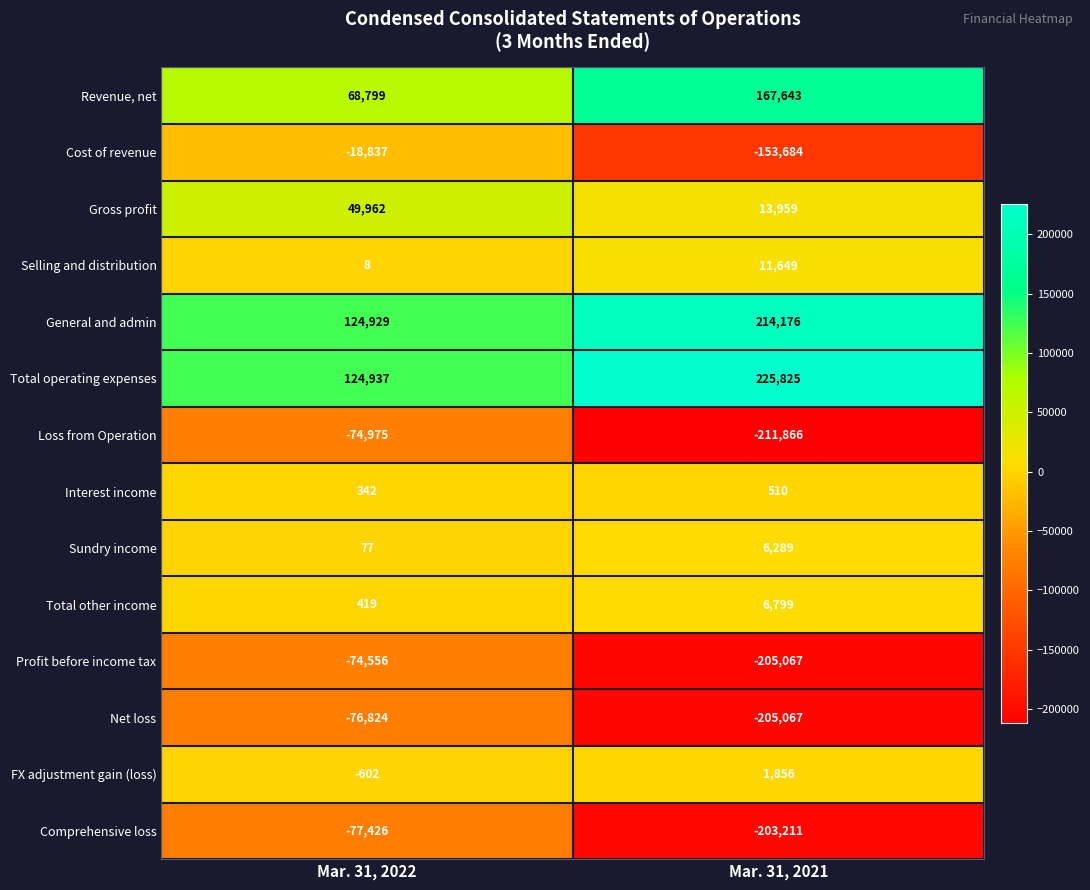

List the series in order of their peak value, highest first.

Total operating expenses, General and admin, Revenue, net, Gross profit, Selling and distribution, Total other income, Sundry income, FX adjustment gain (loss), Interest income, Cost of revenue, Profit before income tax, Loss from Operation, Net loss, Comprehensive loss